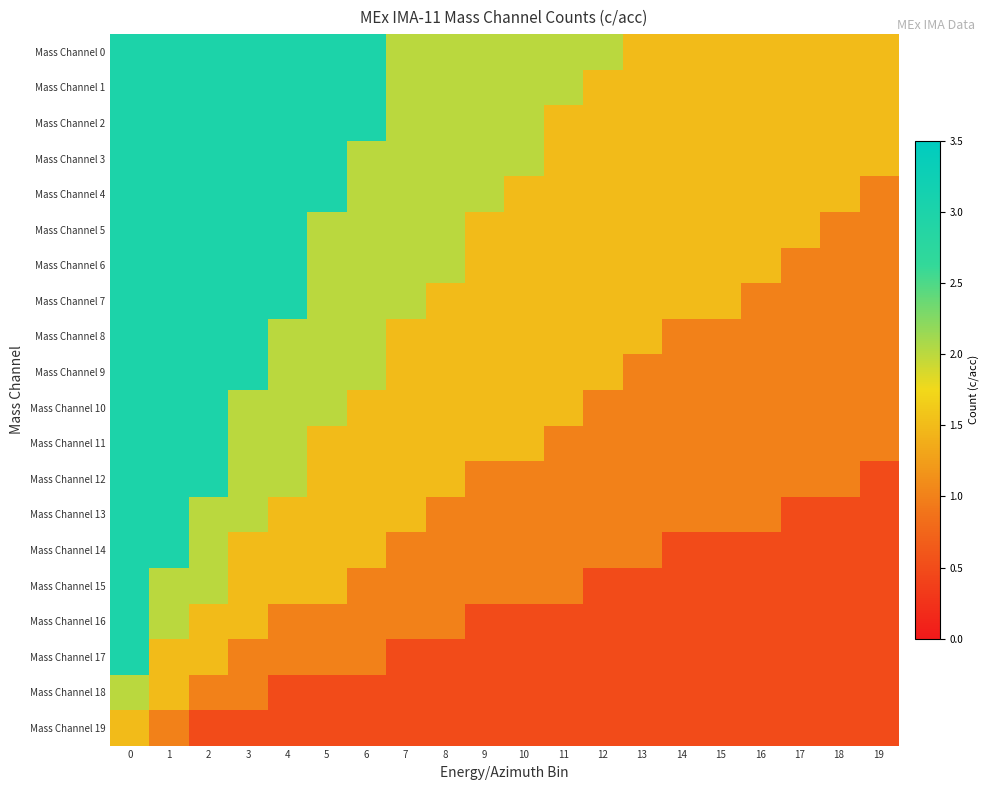

Between 4 and 19, which series saw the biggest shift?

Mass Channel 4